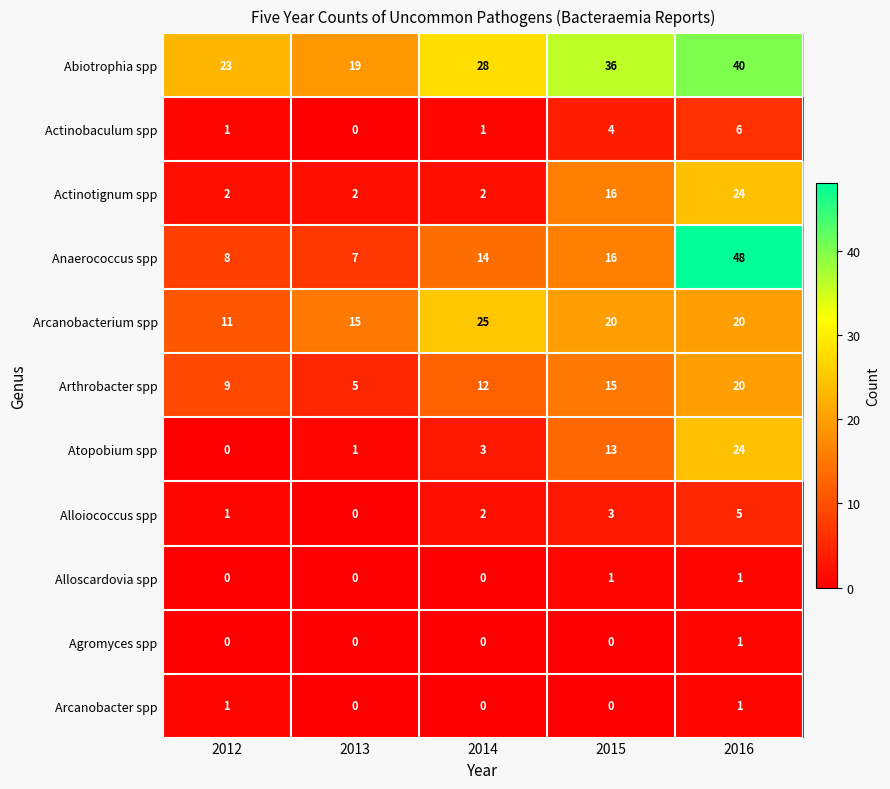

Read the Anaerococcus spp value at 2016.

48